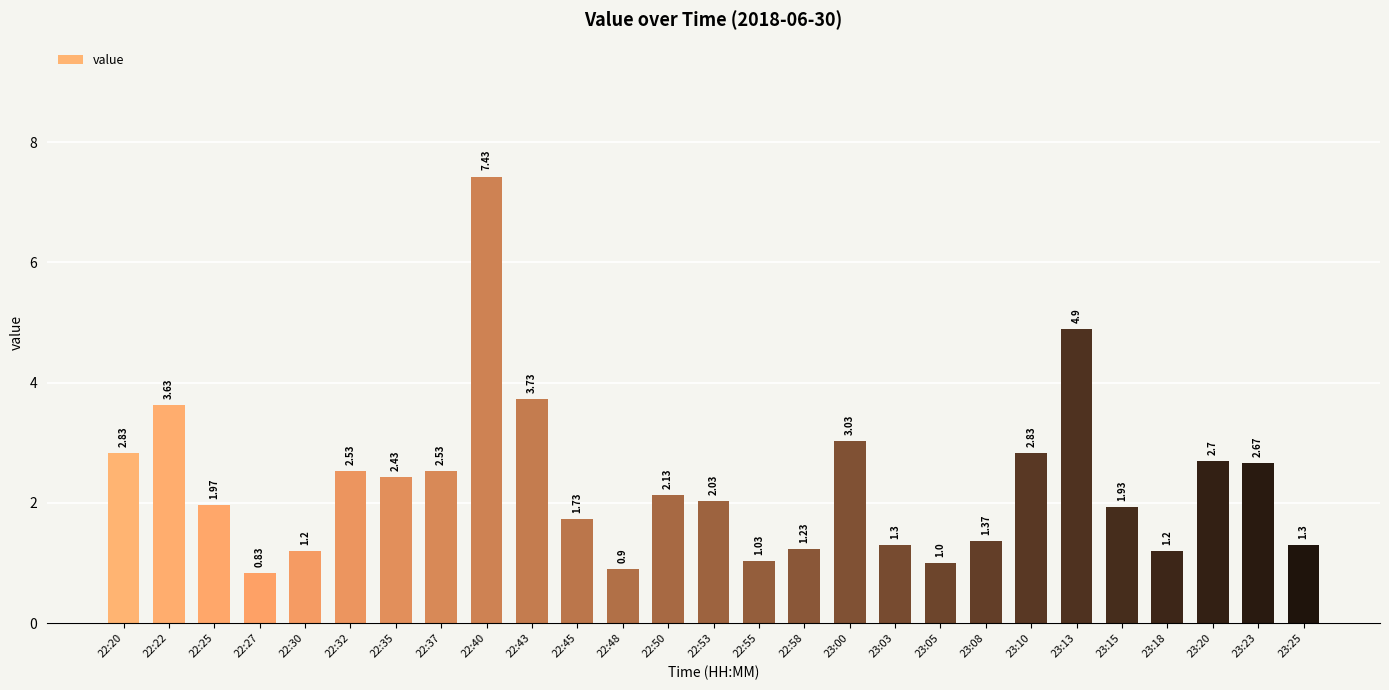

Are the bars horizontal?

No